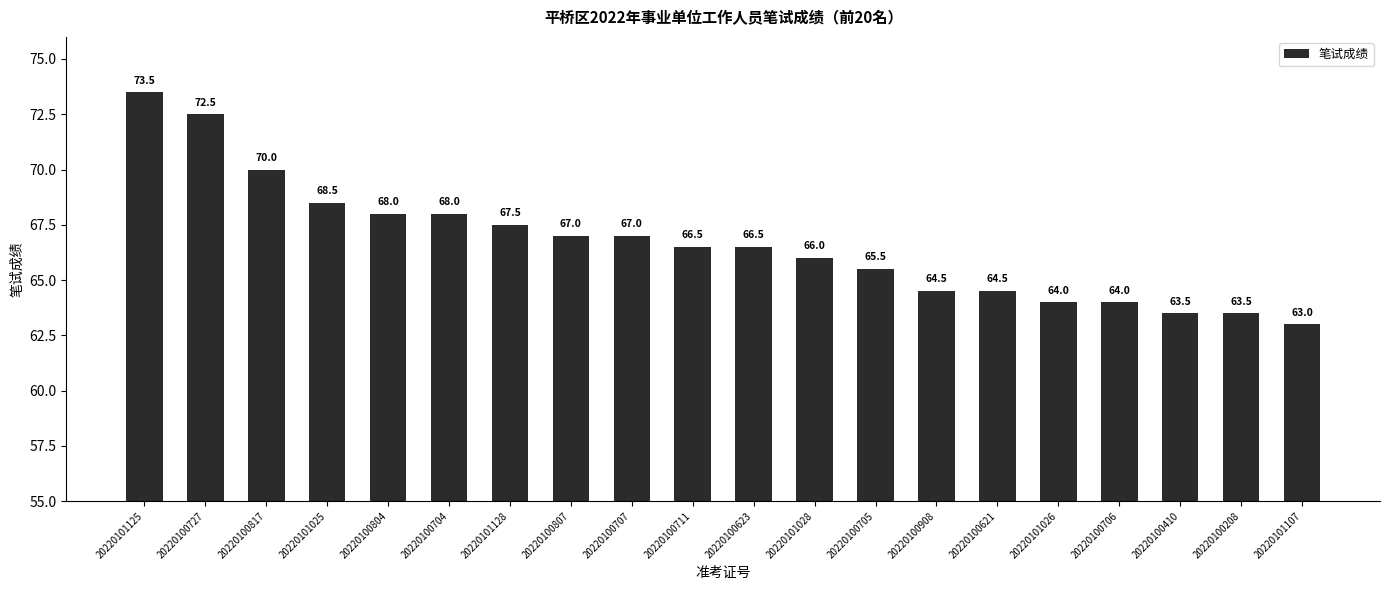

Reading left to right, what are all the values shown in this chart?

73.5	72.5	70.0	68.5	68.0	68.0	67.5	67.0	67.0	66.5	66.5	66.0	65.5	64.5	64.5	64.0	64.0	63.5	63.5	63.0